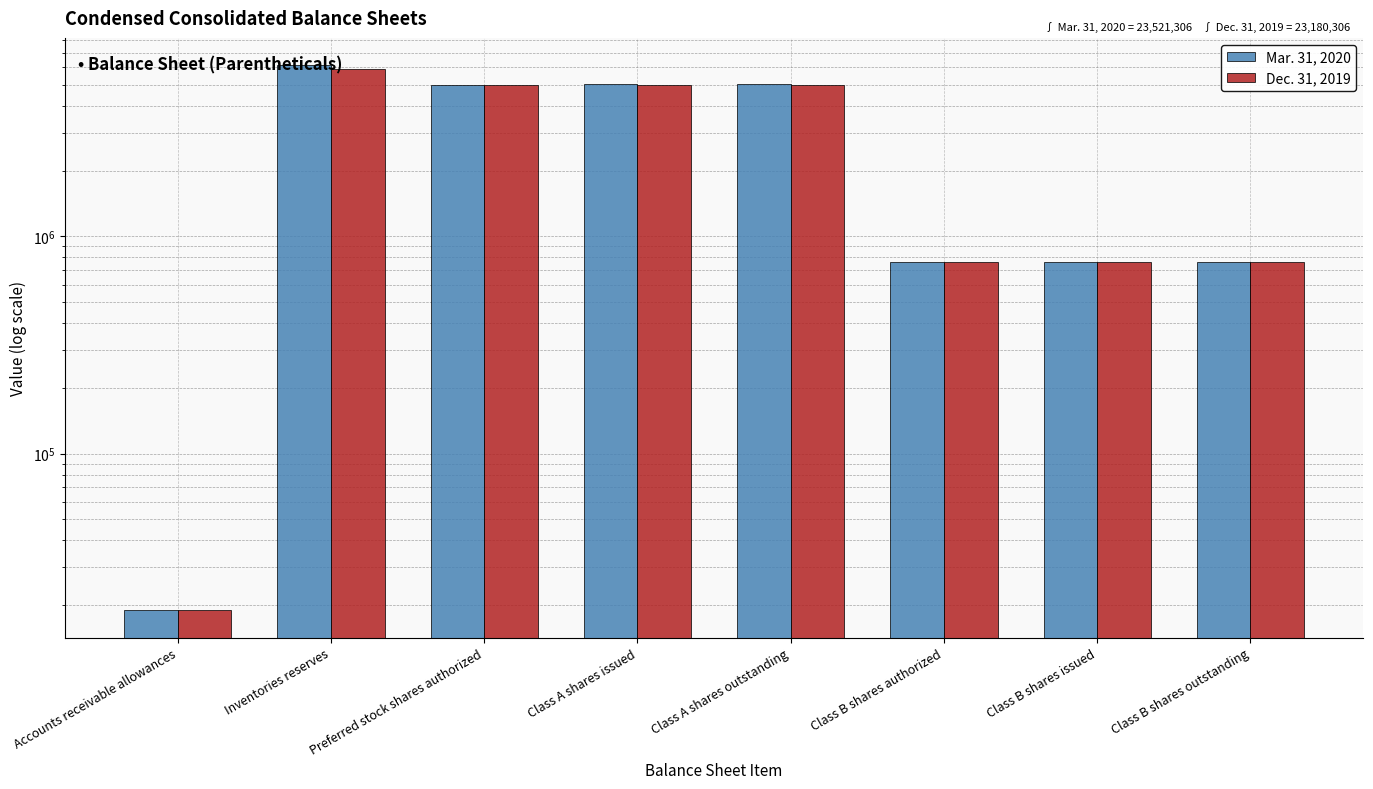

Reading left to right, list all the values displayed in this chart.

Mar. 31, 2020: Accounts receivable allowances=19000	Inventories reserves=6144000	Preferred stock shares authorized=5000000	Class A shares issued=5035235	Class A shares outstanding=5035235	Class B shares authorized=762612	Class B shares issued=762612	Class B shares outstanding=762612
Dec. 31, 2019: Accounts receivable allowances=19000	Inventories reserves=5893000	Preferred stock shares authorized=5000000	Class A shares issued=4990235	Class A shares outstanding=4990235	Class B shares authorized=762612	Class B shares issued=762612	Class B shares outstanding=762612